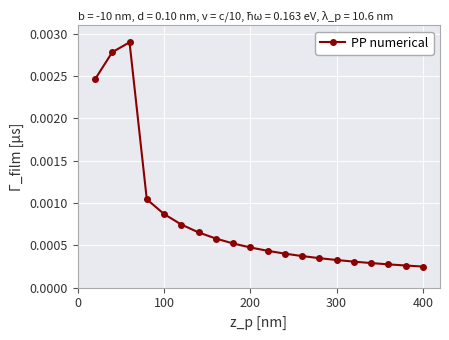

True or false: there are more than 0 points higher than both neighbors.

True